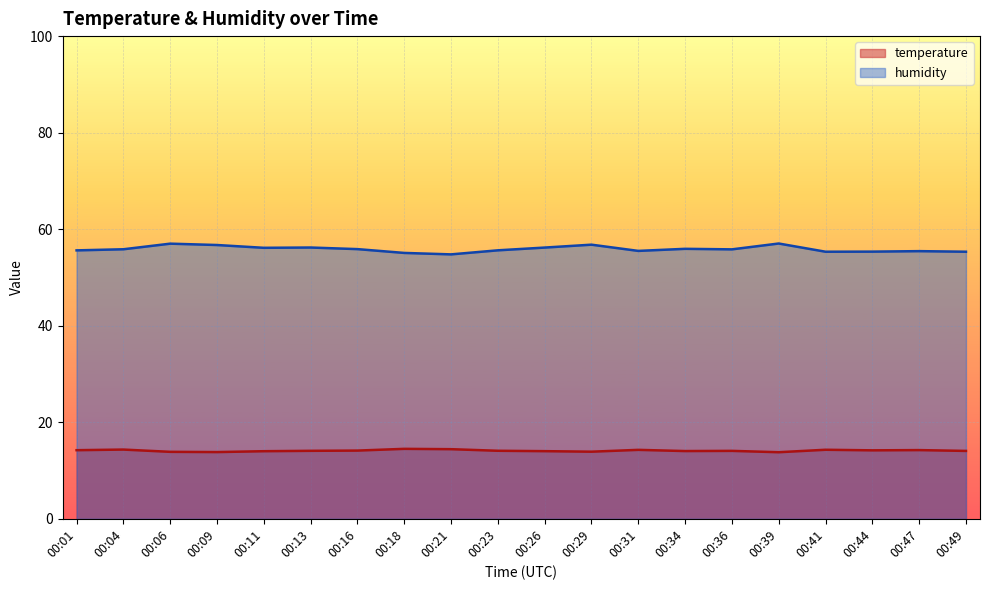

List the series in order of their peak value, highest first.

humidity, temperature